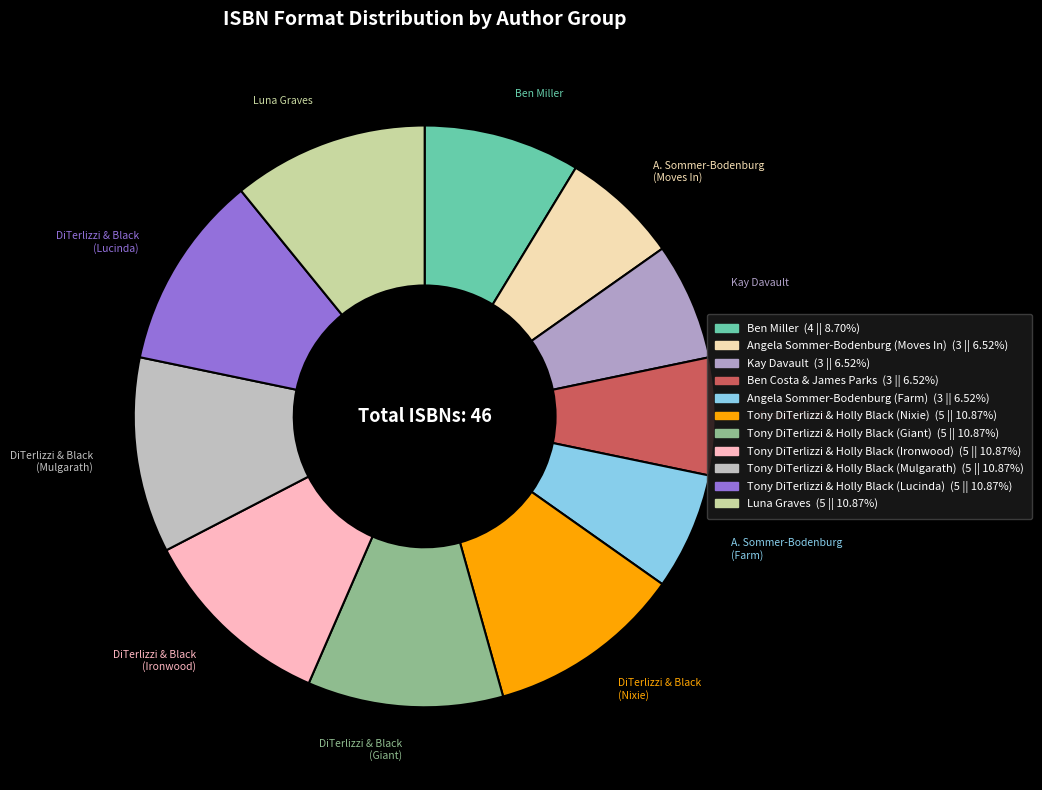

Which category has the biggest portion of the pie?

Tony DiTerlizzi & Holly Black (Nixie)